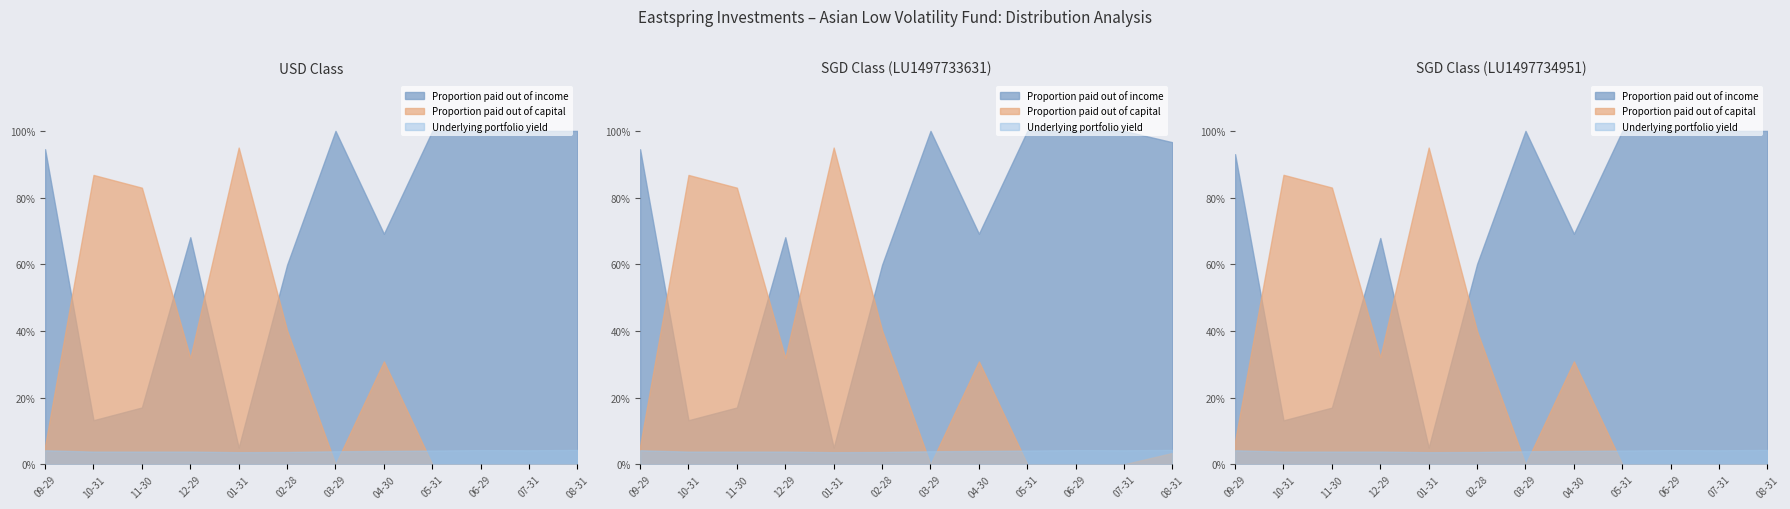

After their last crossing, which series has the higher values: Underlying portfolio yield (USD) or Proportion paid out of capital (USD)?

Underlying portfolio yield (USD)